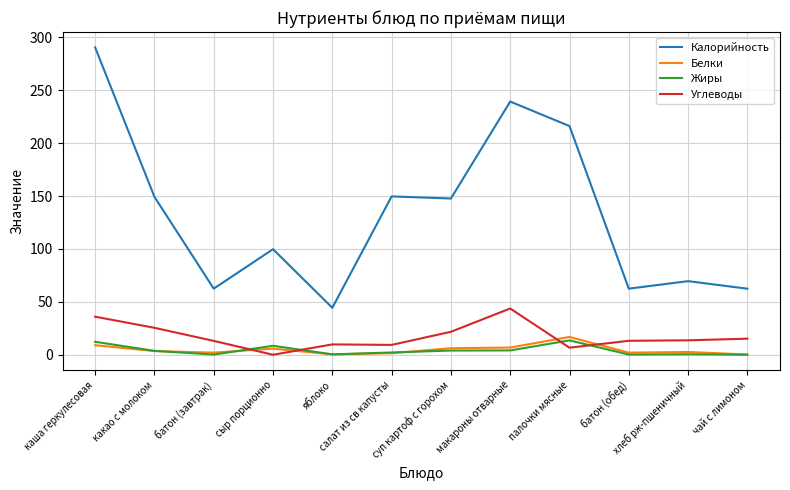

At which label is Углеводы closest to 21?

суп картоф с горохом